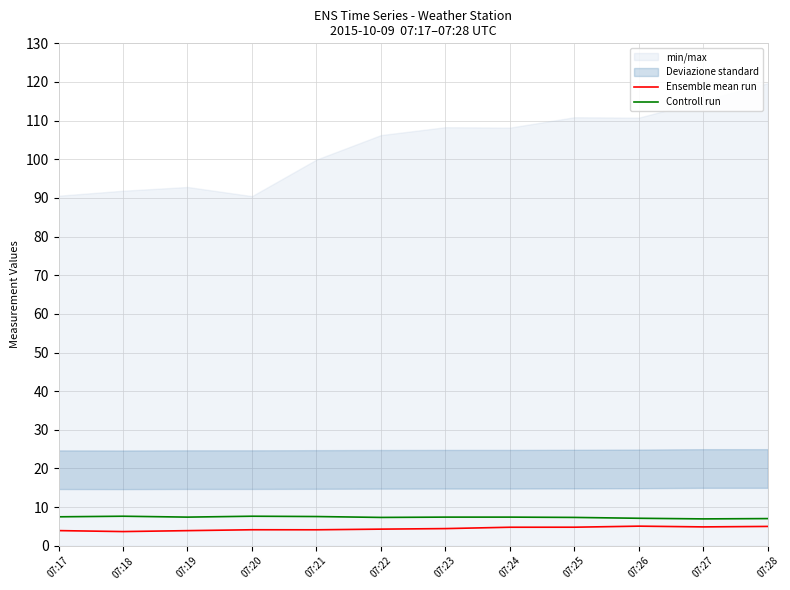

At how many categories does at least one series exceed 7?

11